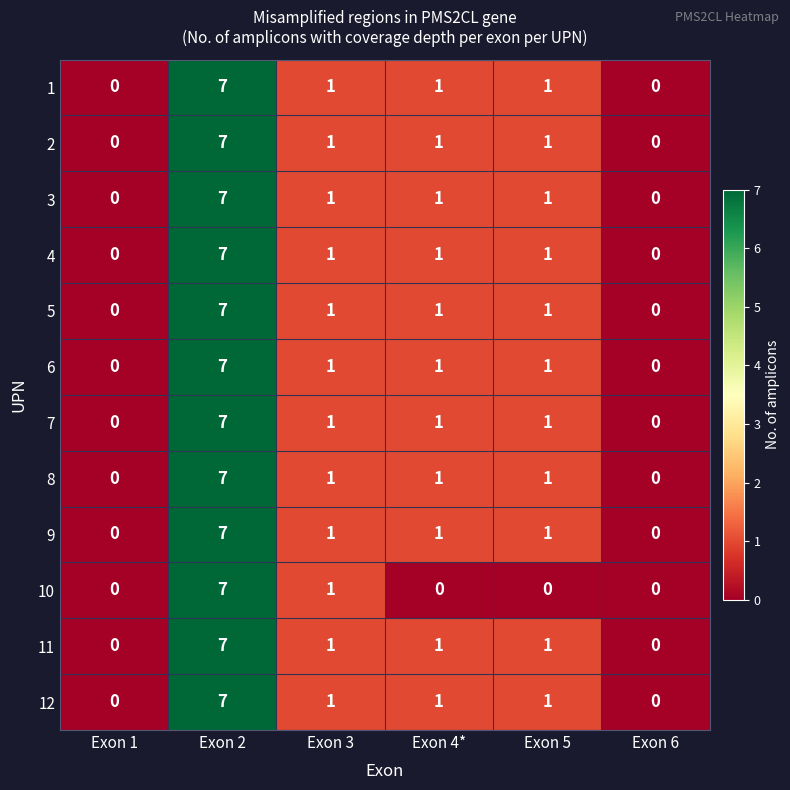

What is the total value across all series at Exon 5?

11